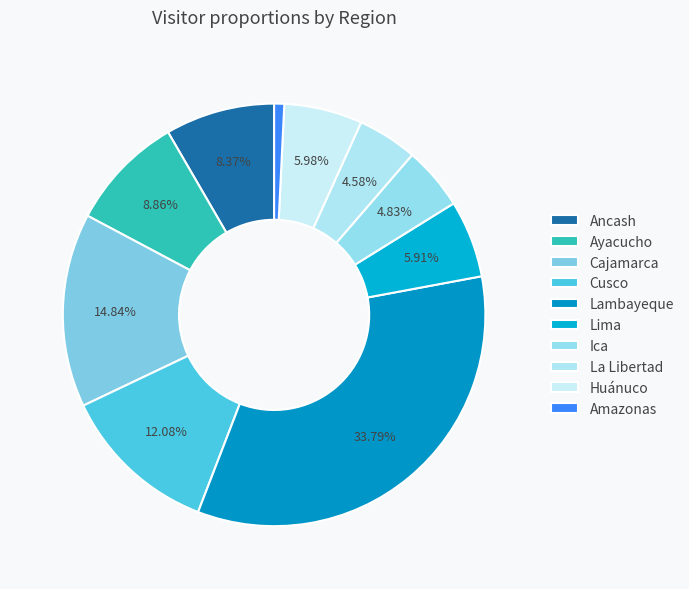

Which slice is the smallest?

Amazonas